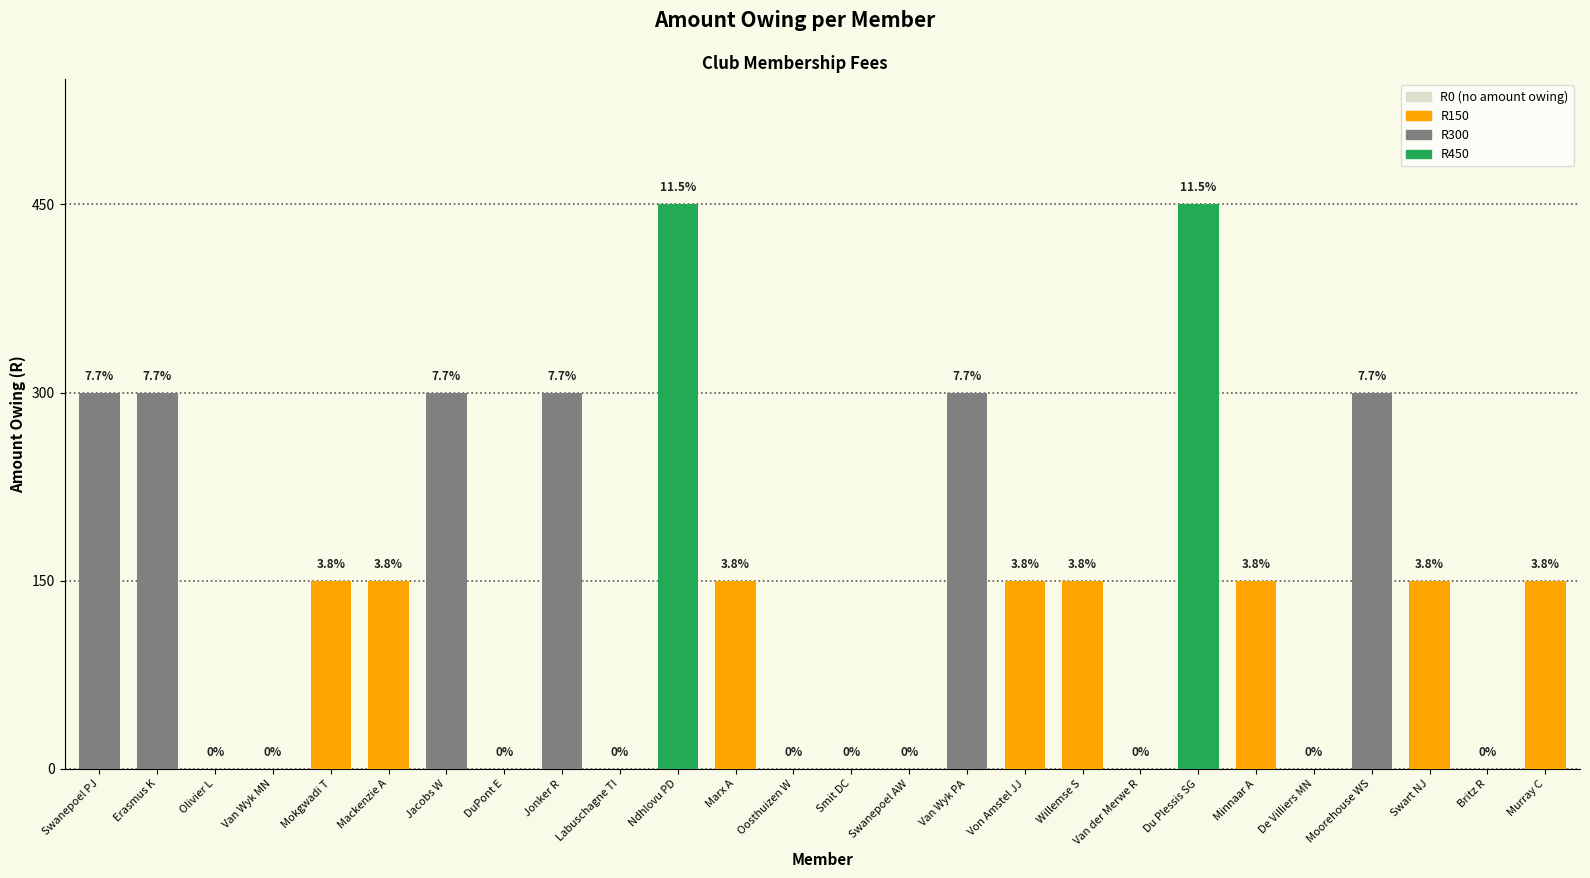

How many values are between 0 and 300?

24